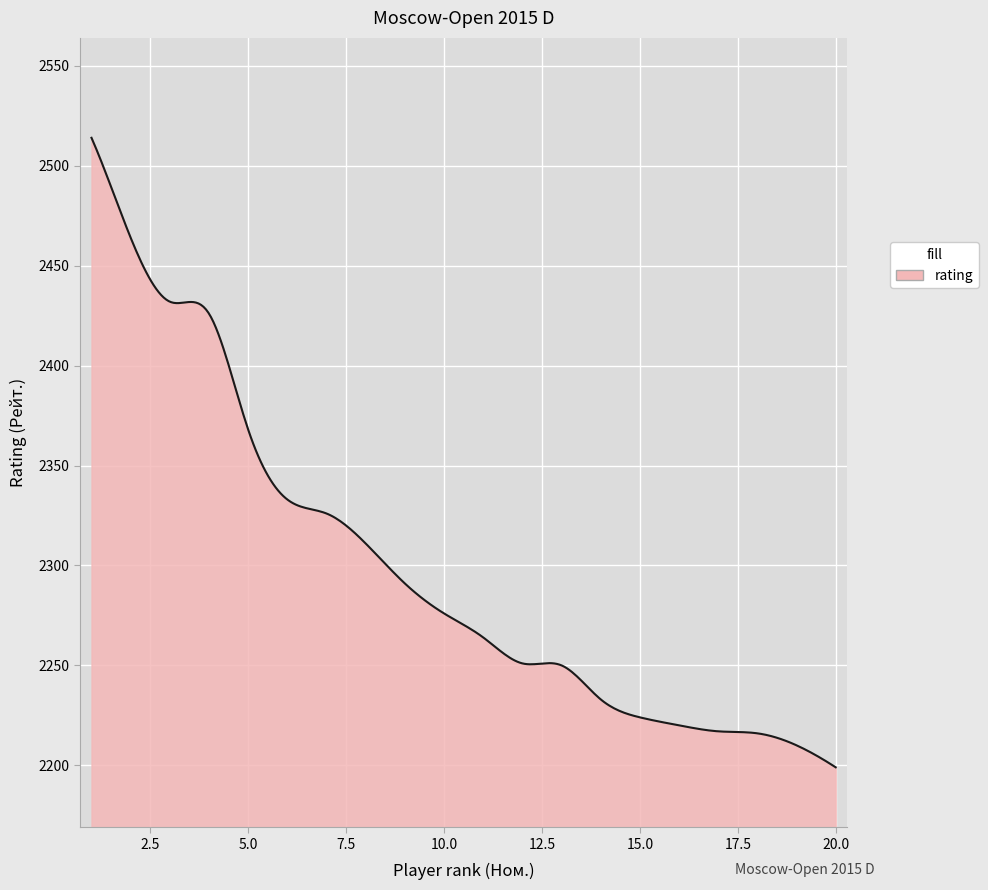

What is the smallest value displayed?

2199.0